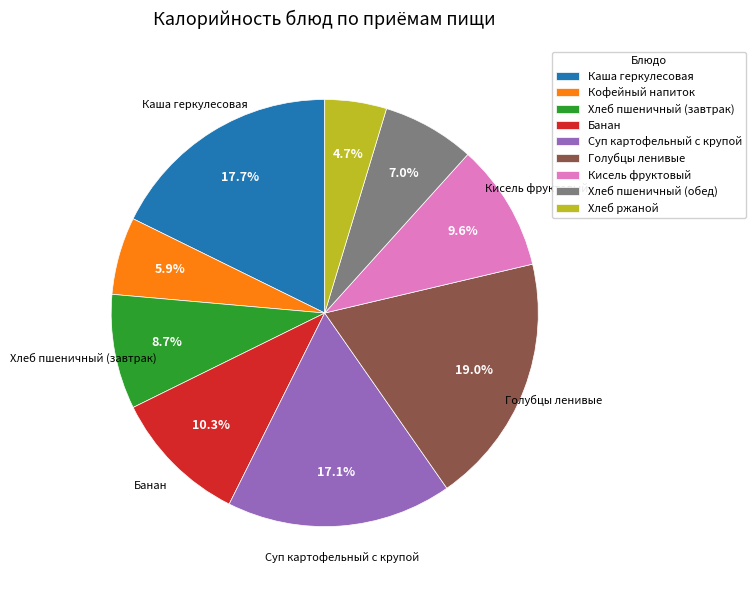

Is it true that Кофейный напиток is 1% of the pie?

False